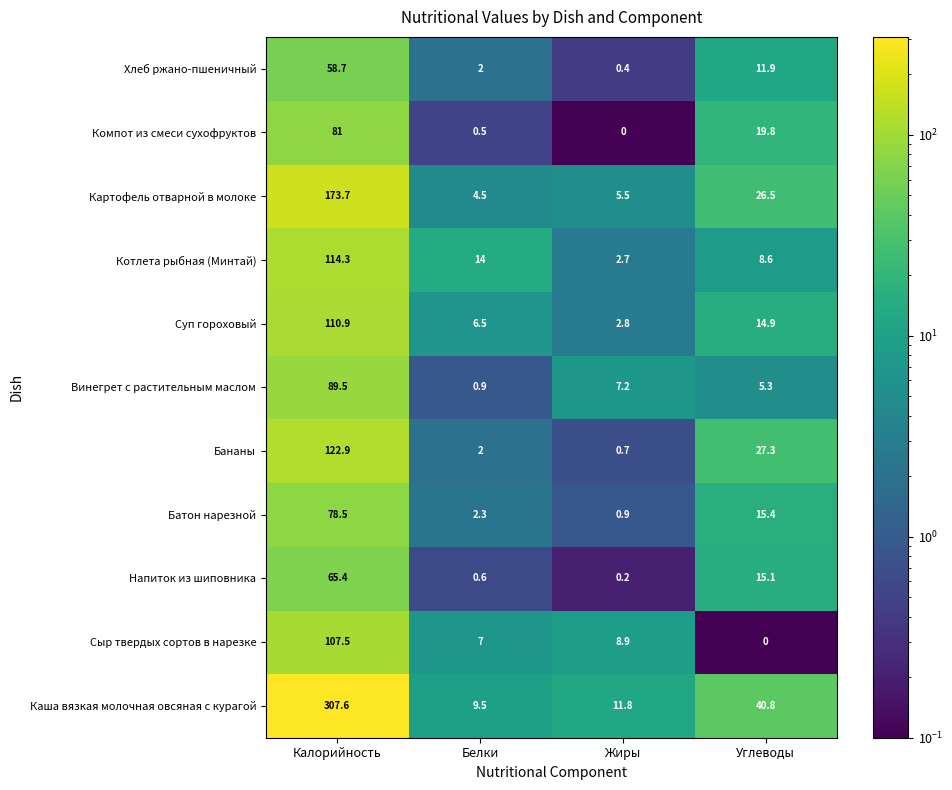

Which series has the largest range (max minus min)?

Каша вязкая молочная овсяная с курагой